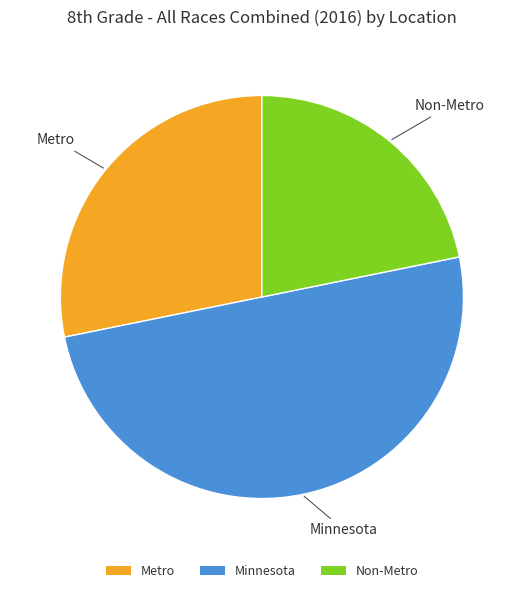

Rank the categories by value from lowest to highest.

Non-Metro, Metro, Minnesota